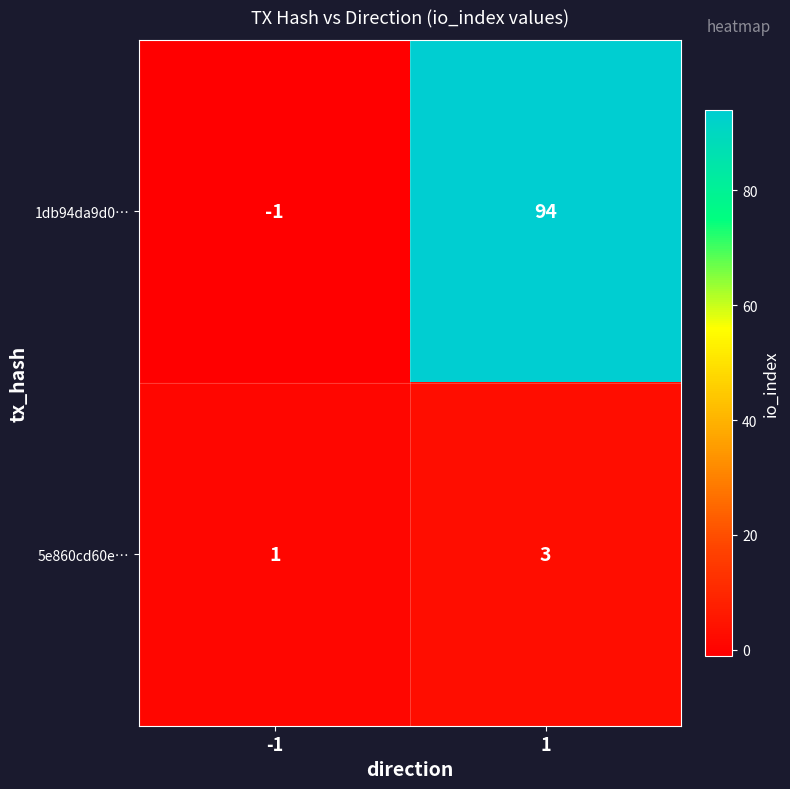

At which category is the sum across all series the highest?

1